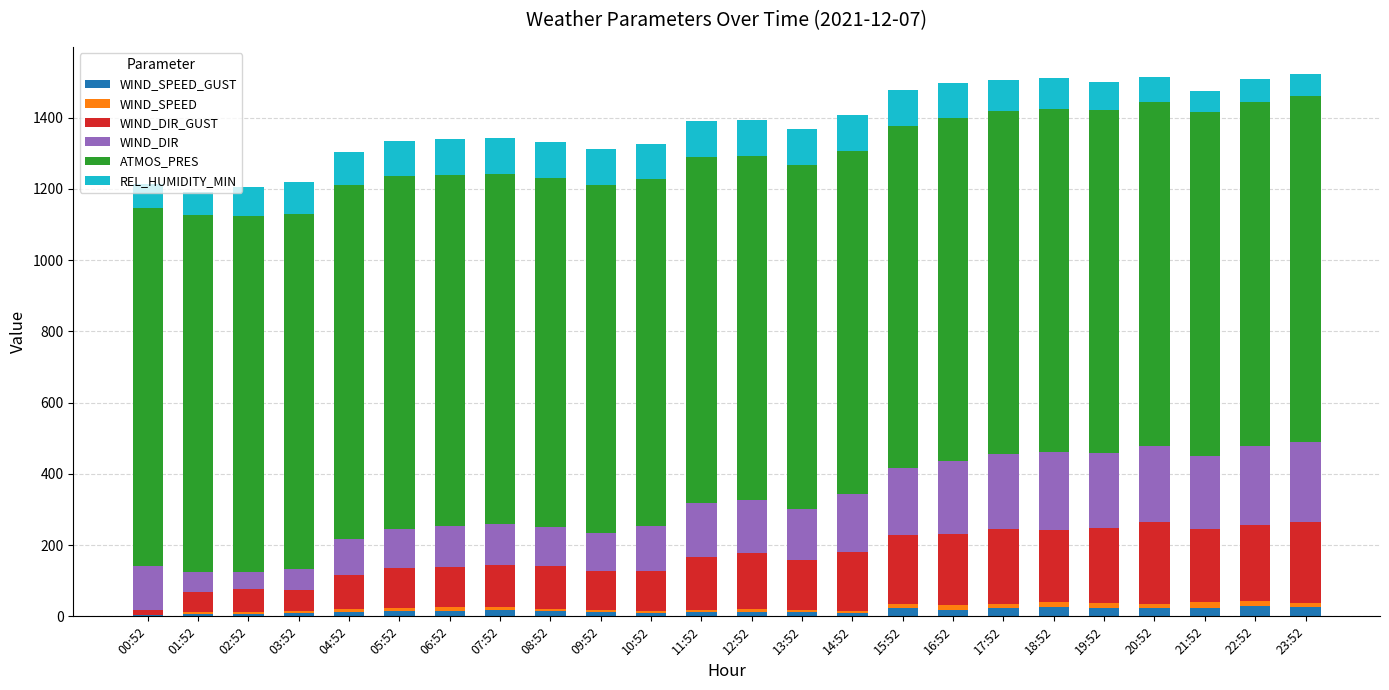

What is the difference between the second highest and minimum values in the WIND_DIR_GUST series?

214.0